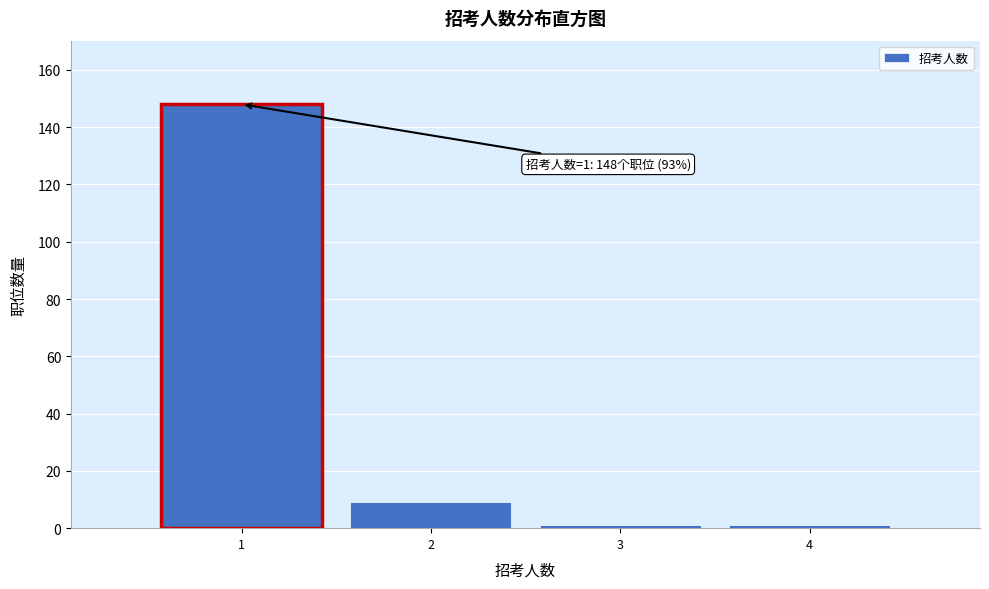

Reading right to left, what are all the values shown in this chart?

1	1	9	148